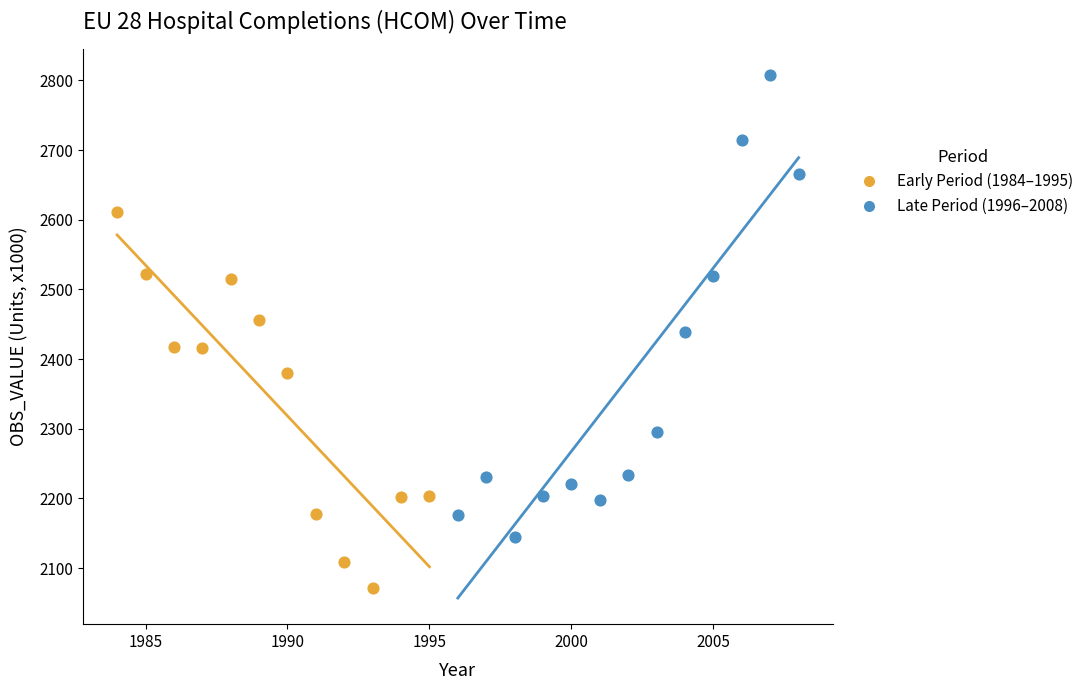

Which series has the widest spread of Y values?

Late Period (1996–2008)